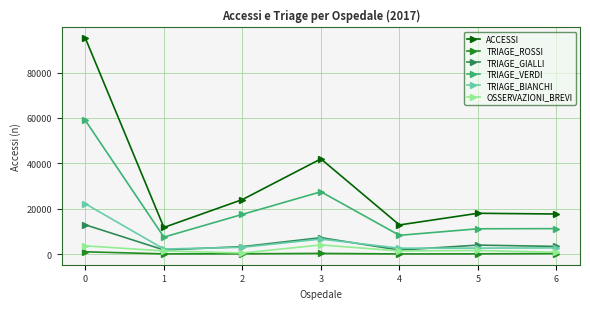

How many distinct data groups are displayed?

6